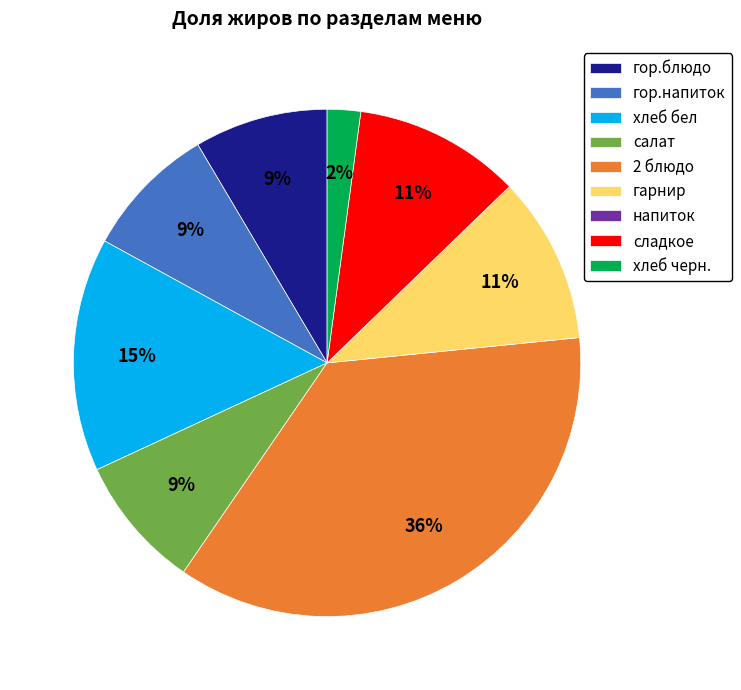

Which category has the biggest portion of the pie?

2 блюдо